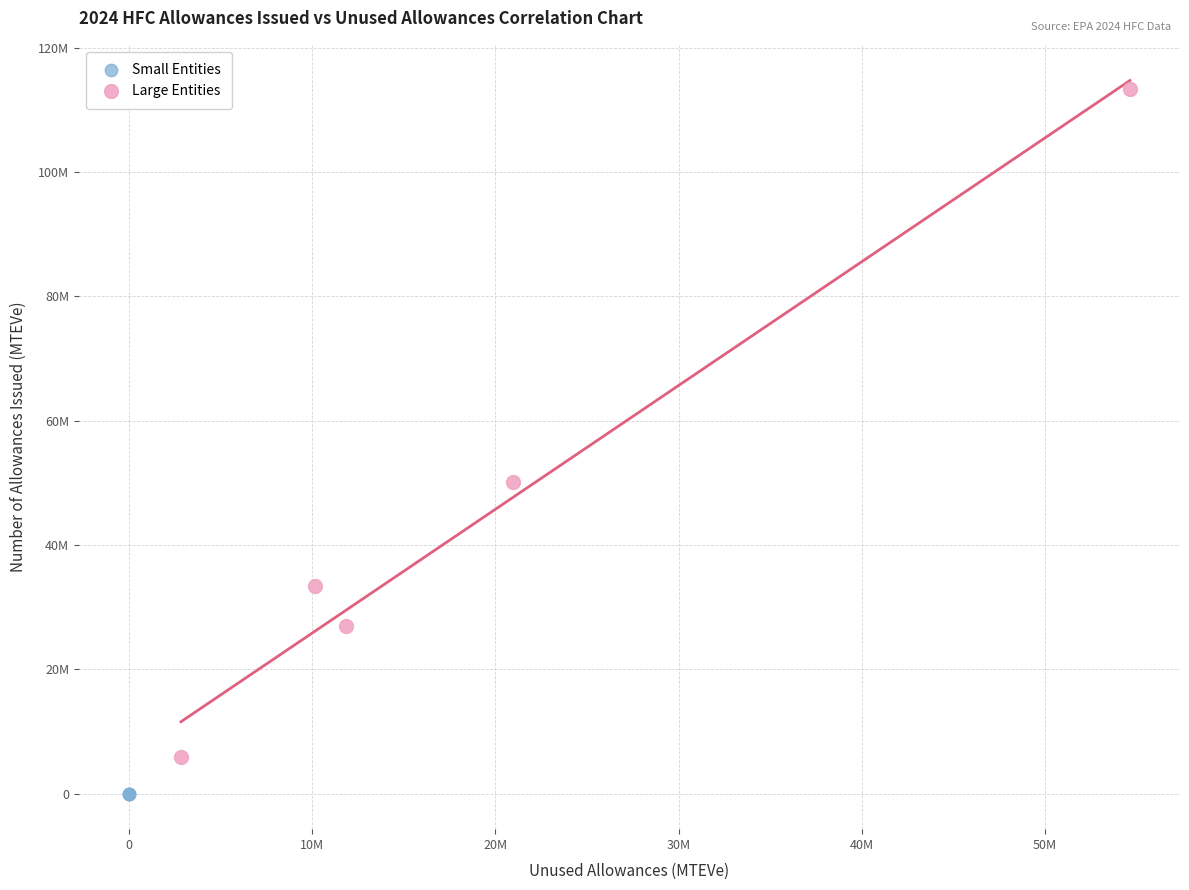

Which series reaches the minimum Y coordinate?

Small Entities